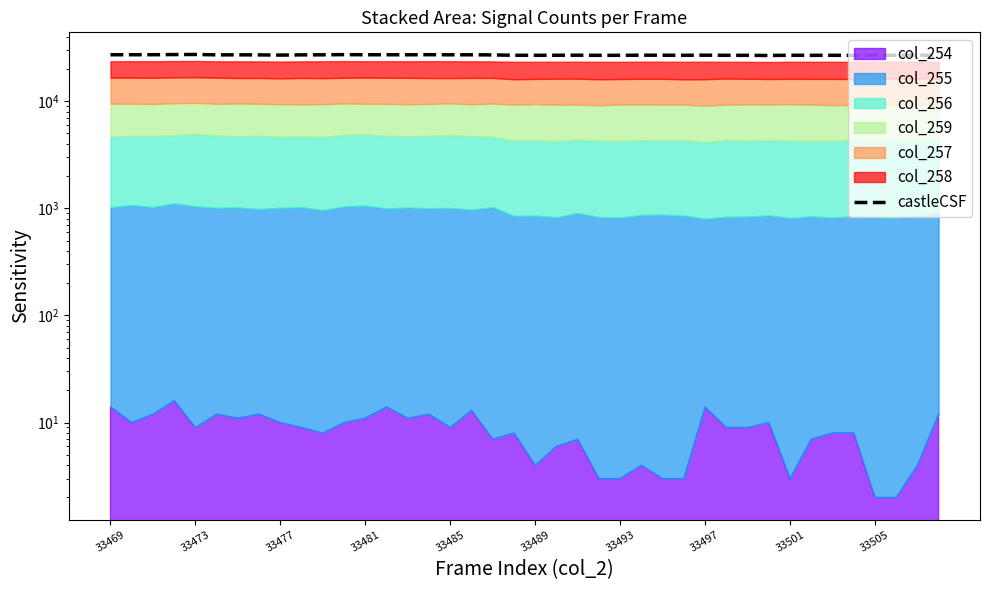

What position from the left is 33493?

7